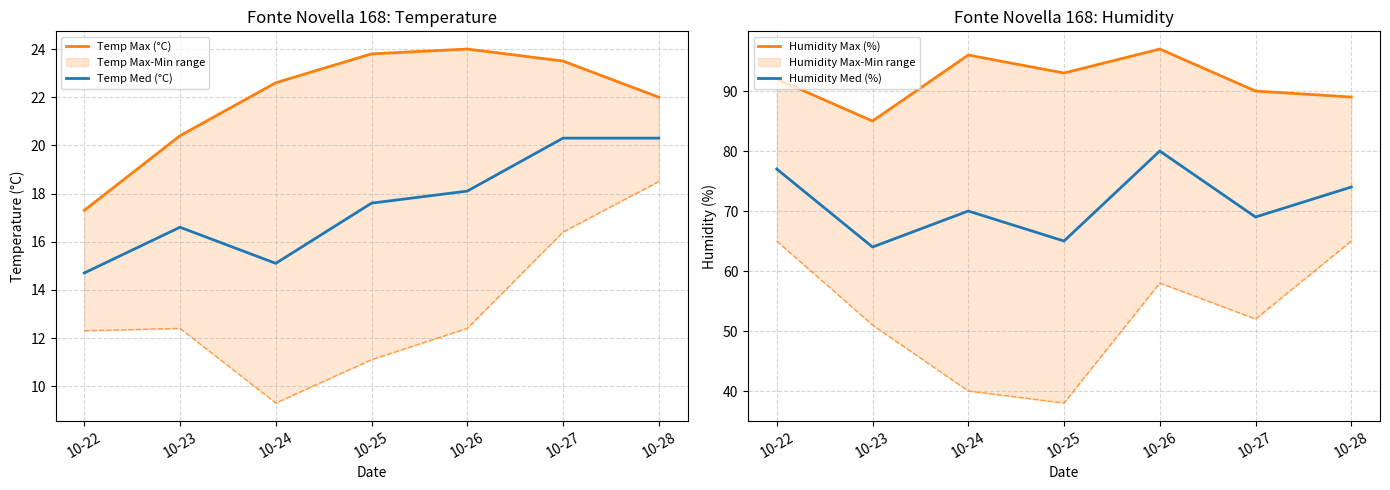

True or false: Temp Med (°C) has a value of 3.9 at 10-26.

False